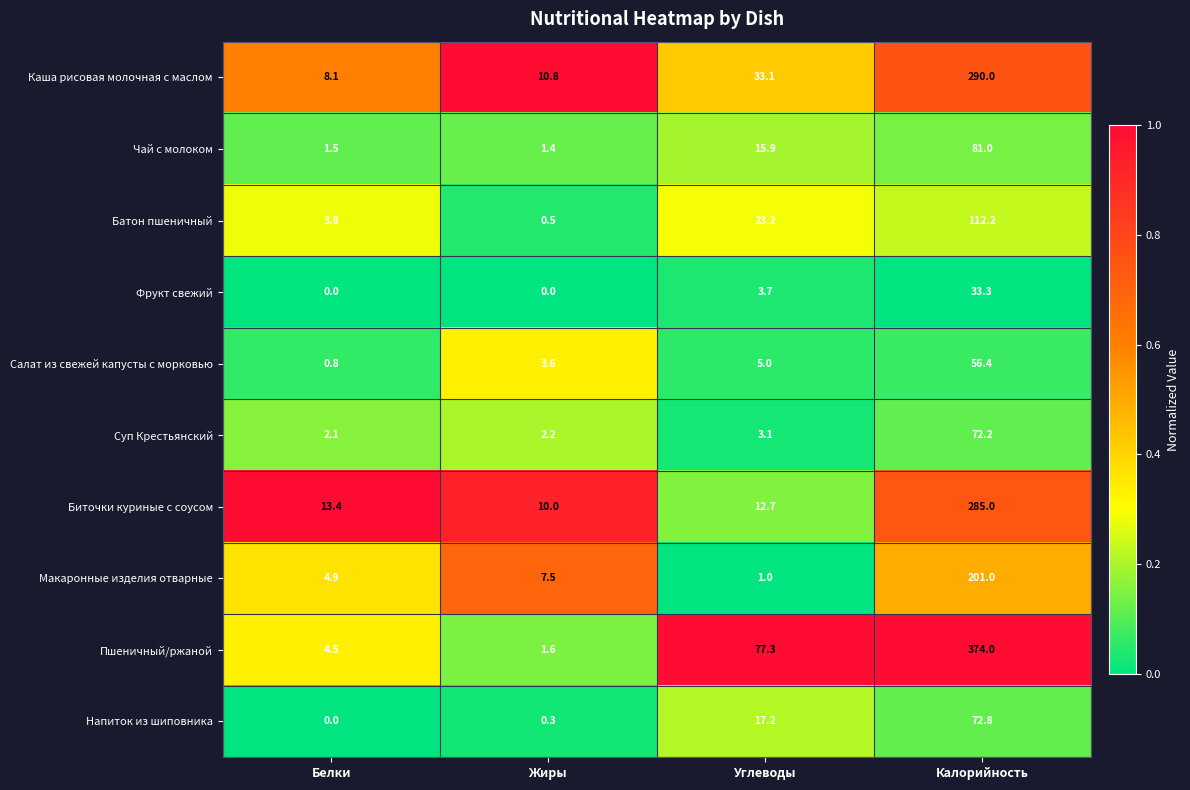

Rank the series at Жиры from lowest to highest value.

Фрукт свежий, Напиток из шиповника, Батон пшеничный, Чай с молоком, Пшеничный/ржаной, Суп Крестьянский, Салат из свежей капусты с морковью, Макаронные изделия отварные, Биточки куриные с соусом, Каша рисовая молочная с маслом